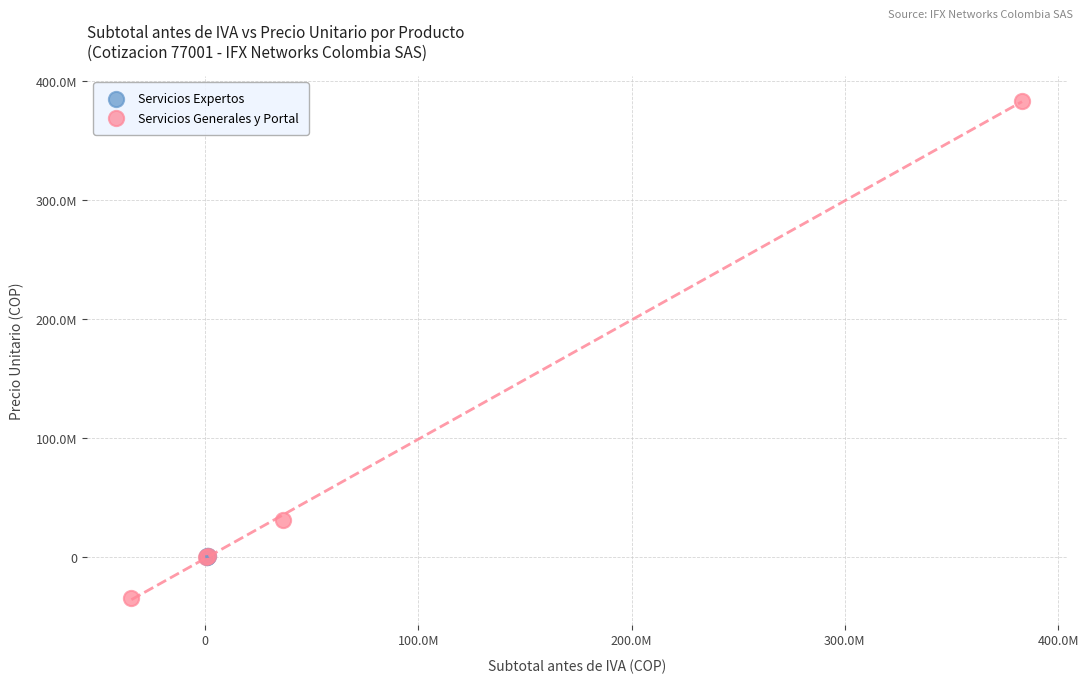

What are all the series names shown in the legend?

Servicios Expertos, Servicios Generales y Portal